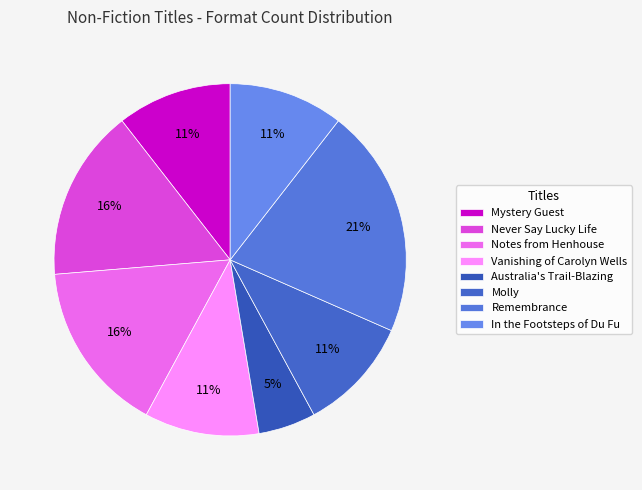

To the nearest percent, what portion does In the Footsteps of Du Fu represent?

11%